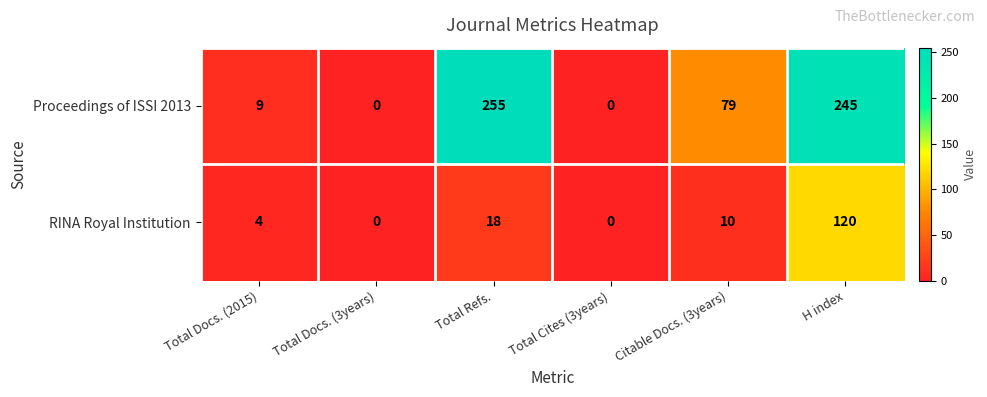

Rank the series by their average value, from highest to lowest.

Proceedings of ISSI 2013, RINA Royal Institution